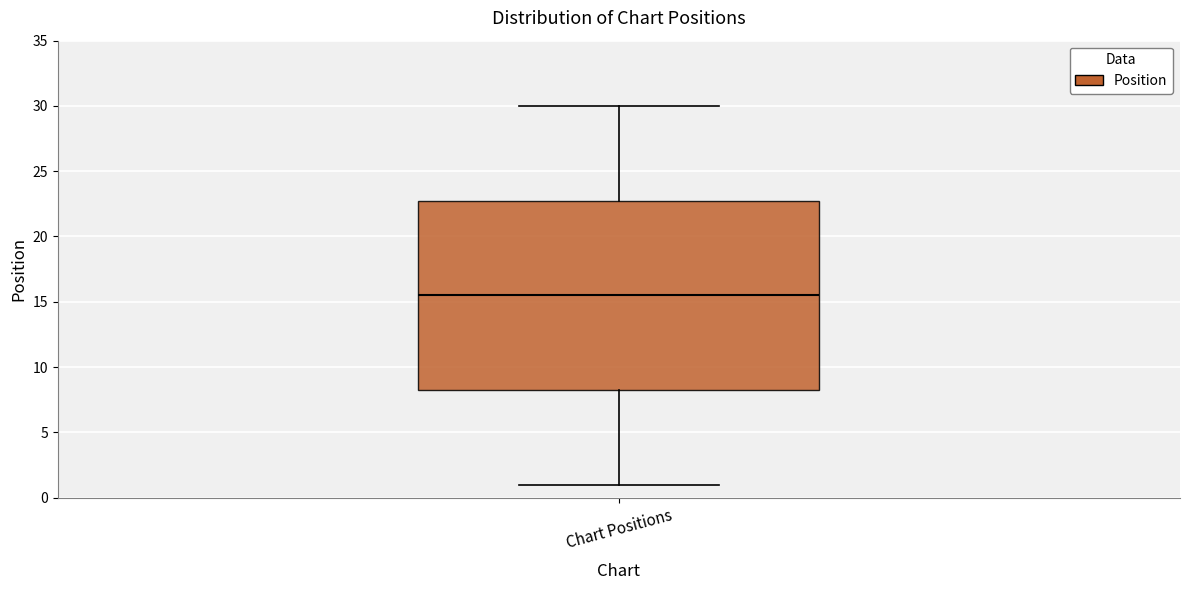

Where does the median line of the box for Chart Positions sit on the y-axis? The values are not printed on the chart, so give them approximately, as read against the axis.

15.5